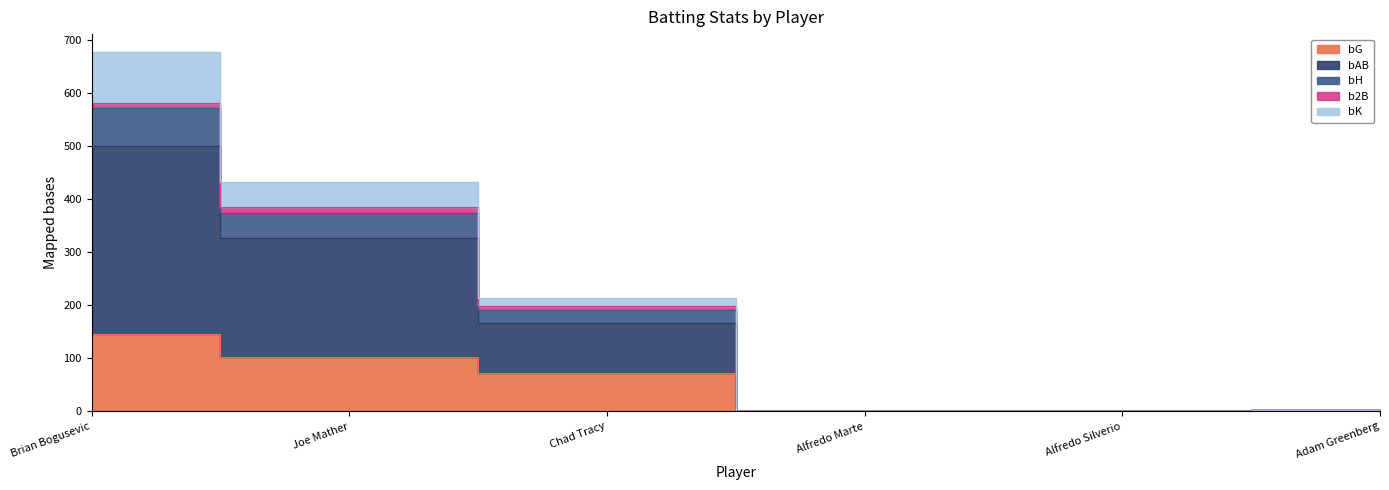

What position from the right is Alfredo Silverio?

2